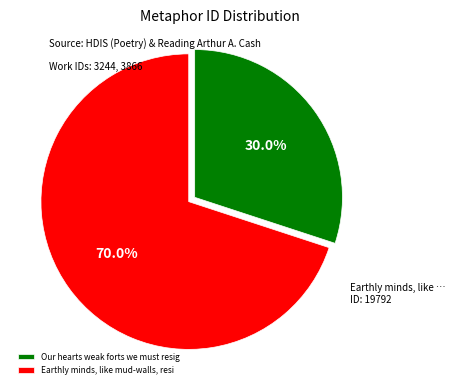

Is the sum of Our hearts weak forts we must resig and Earthly minds, like mud-walls, resi greater than half?

Yes